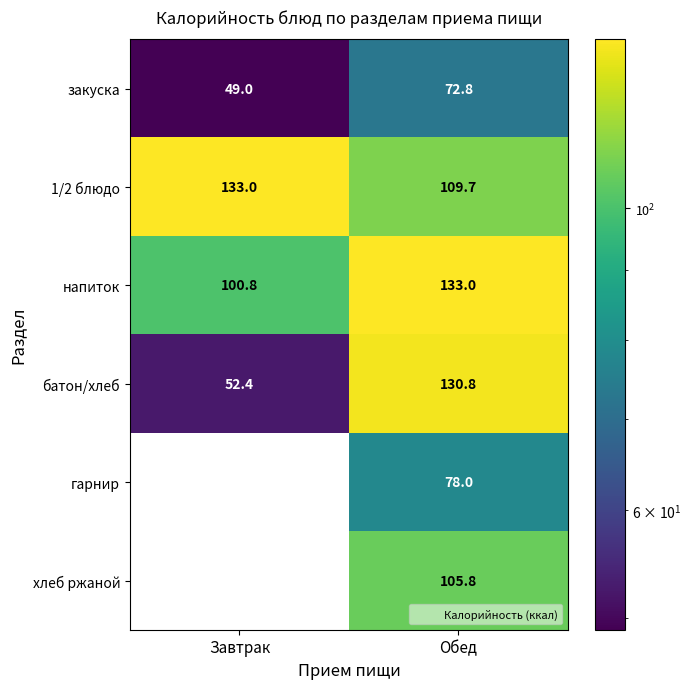

What is the sum of the закуска values at Завтрак and Обед?

121.8